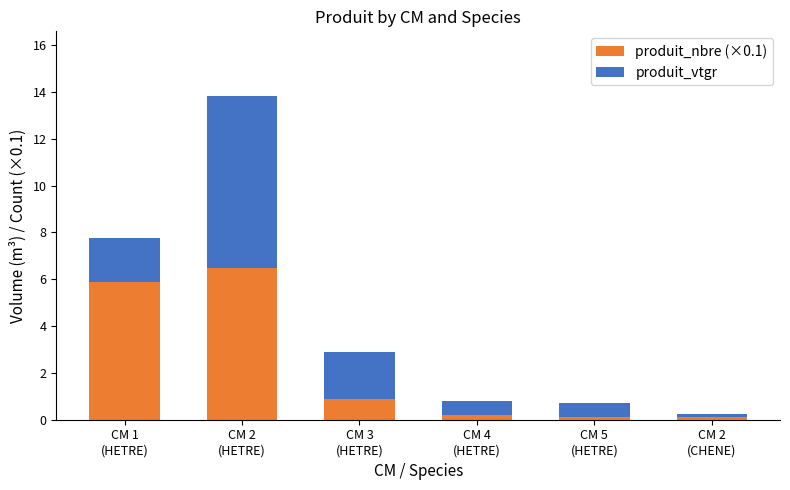

What is the difference between the produit_nbre (×0.1) values at CM 2
(CHENE) and CM 1
(HETRE)?

5.8